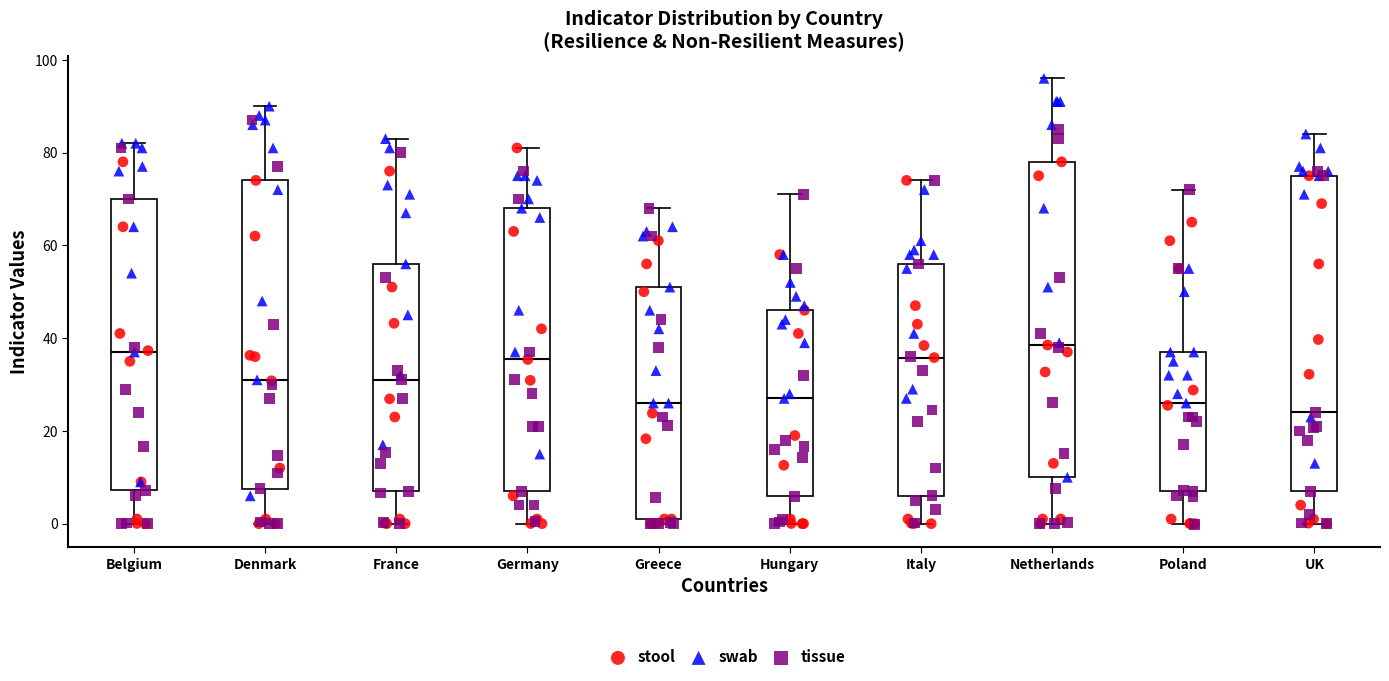

Which box has the lowest median line?

UK